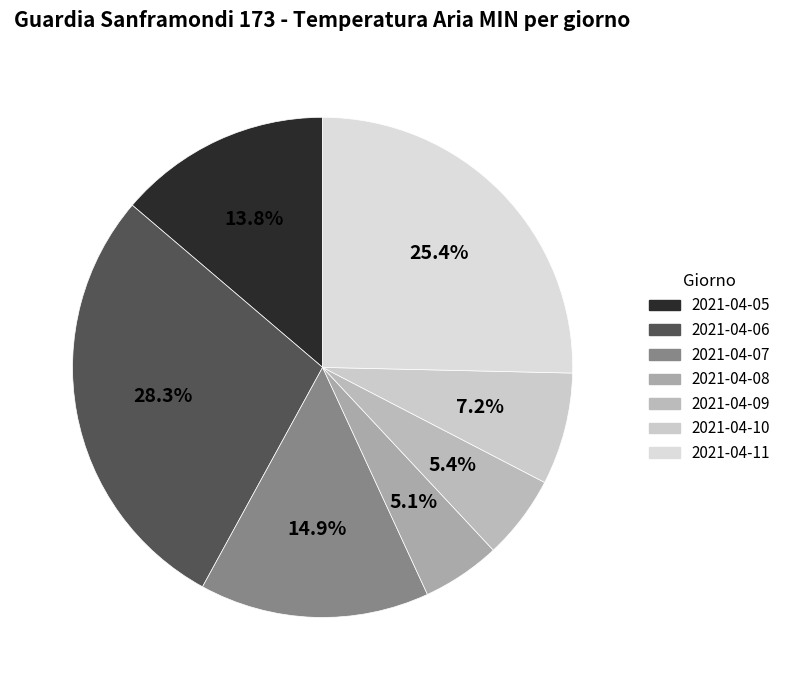

The 2021-04-10 slice represents 7% of the pie. True or false?

True